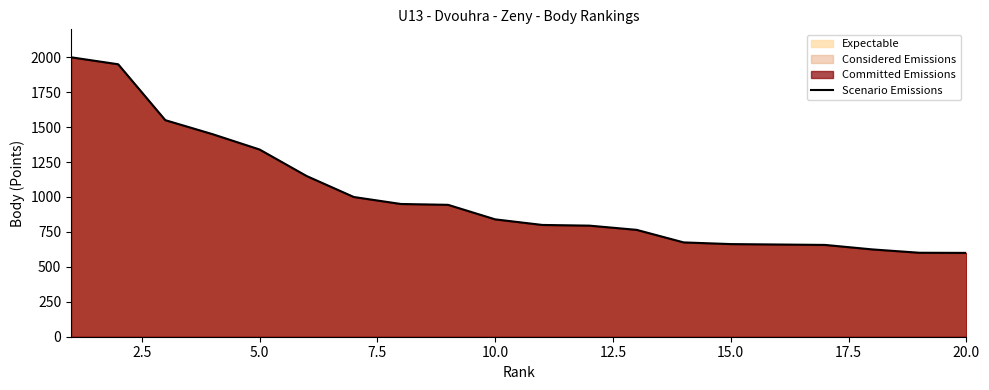

Reading right to left, list all the values displayed in this chart.

600	601	625	657	660	663	675	765	795	800	840	944	950	1000	1150	1340	1450	1550	1950	2000